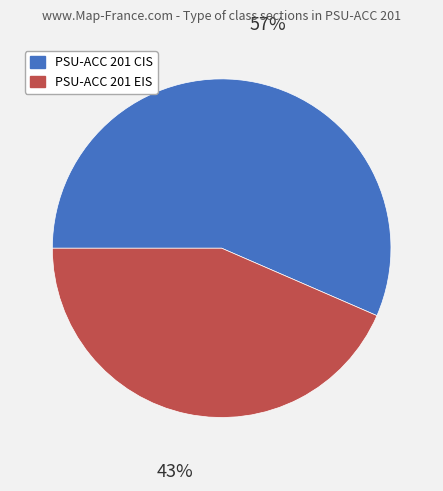

The PSU-ACC 201 EIS slice represents 57% of the pie. True or false?

False